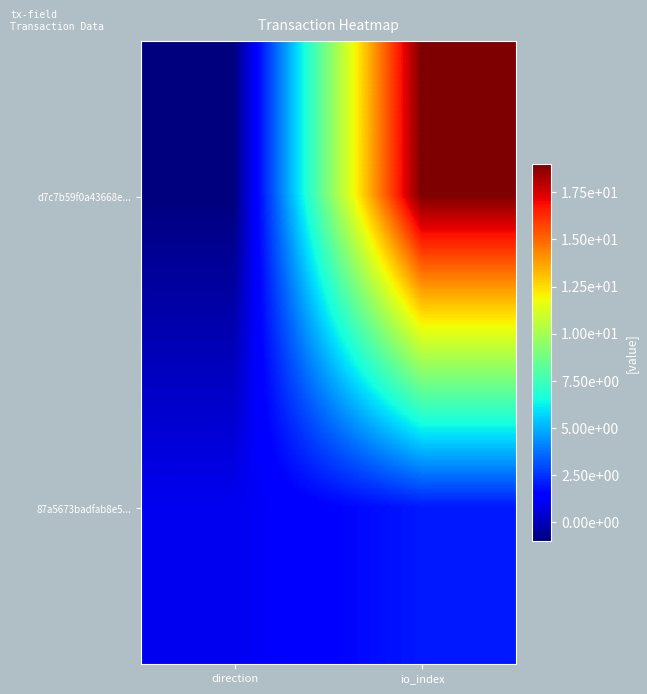

Which series has the widest spread of values?

d7c7b59f0a43668e...